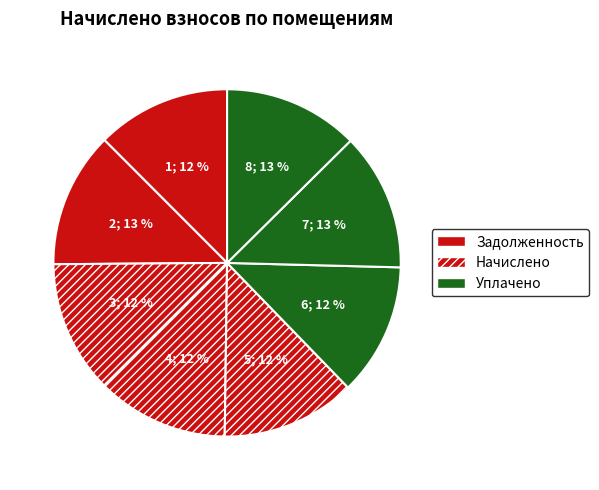

How many slices are in this pie chart?

8